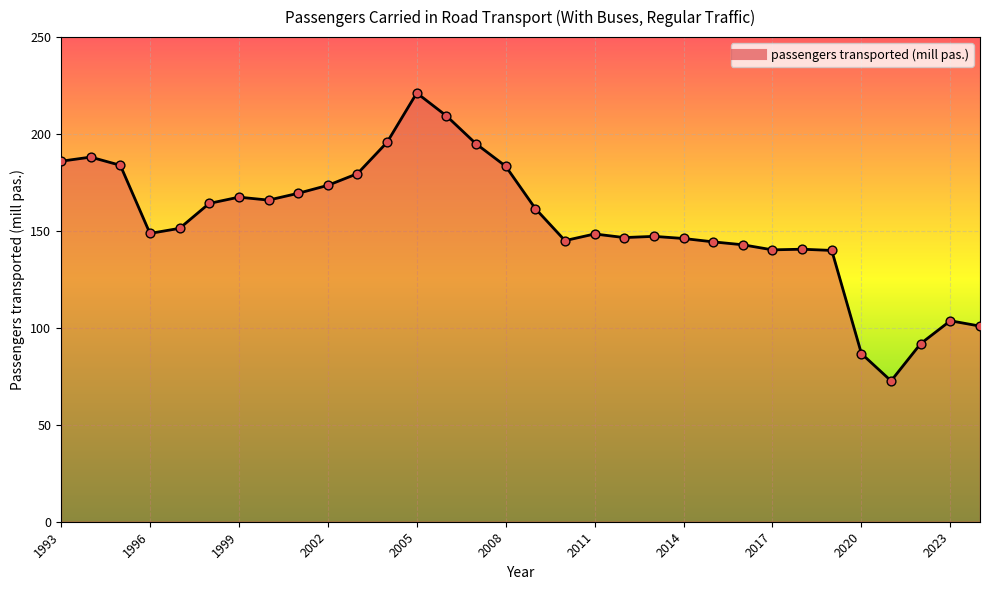

What is the smallest value displayed?

72.6